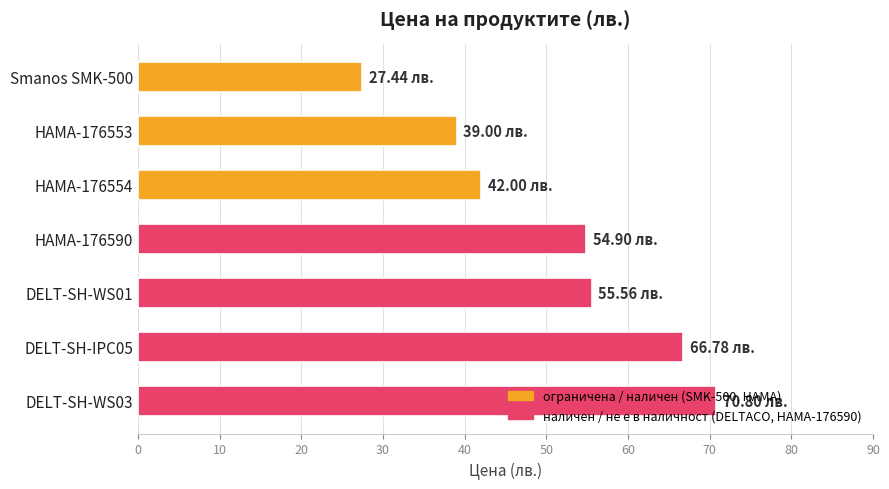

What is the average value?

50.9